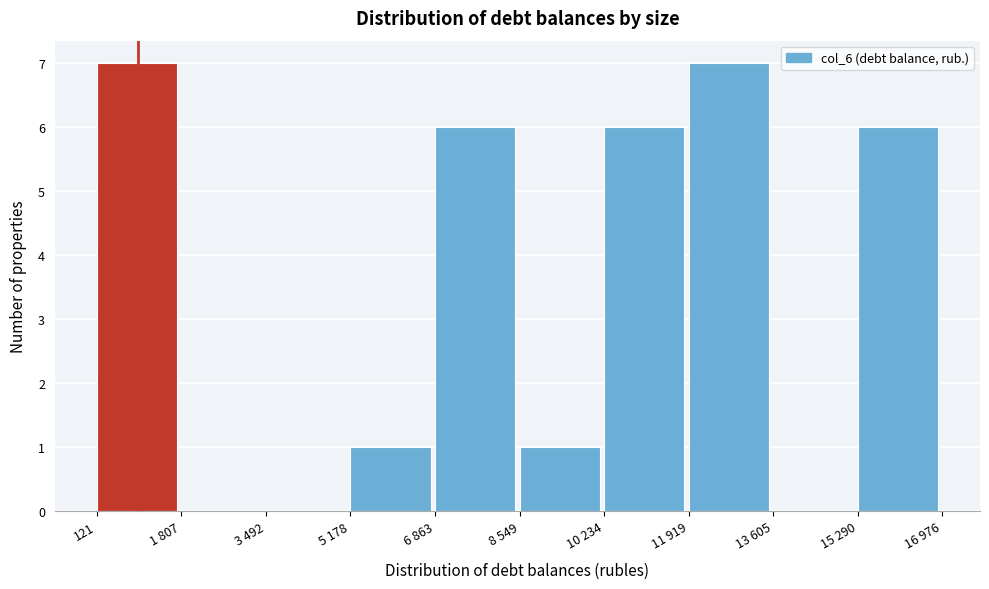

Reading left to right, transcribe all the data shown in this chart.

121=7	1 807=0	3 492=0	5 178=1	6 863=6	8 549=1	10 234=6	11 919=7	13 605=0	15 290=6